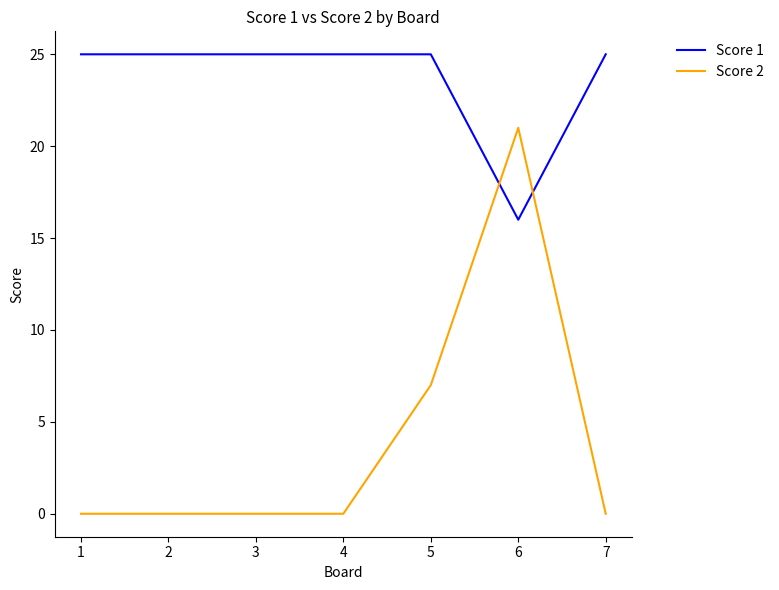

How many times do Score 2 and Score 1 cross each other?

2